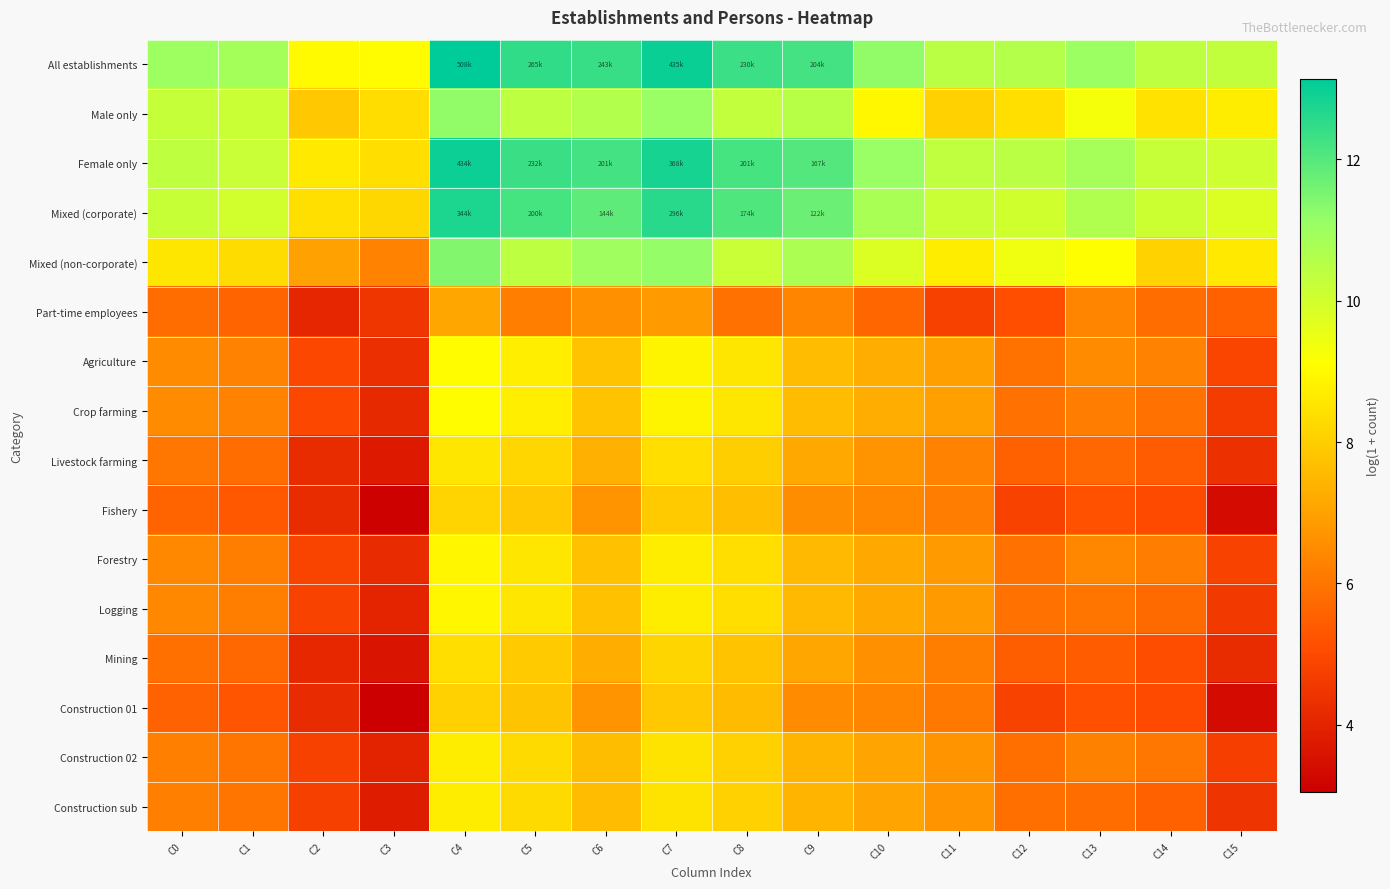

Which label corresponds to the largest value in the chart?

C4